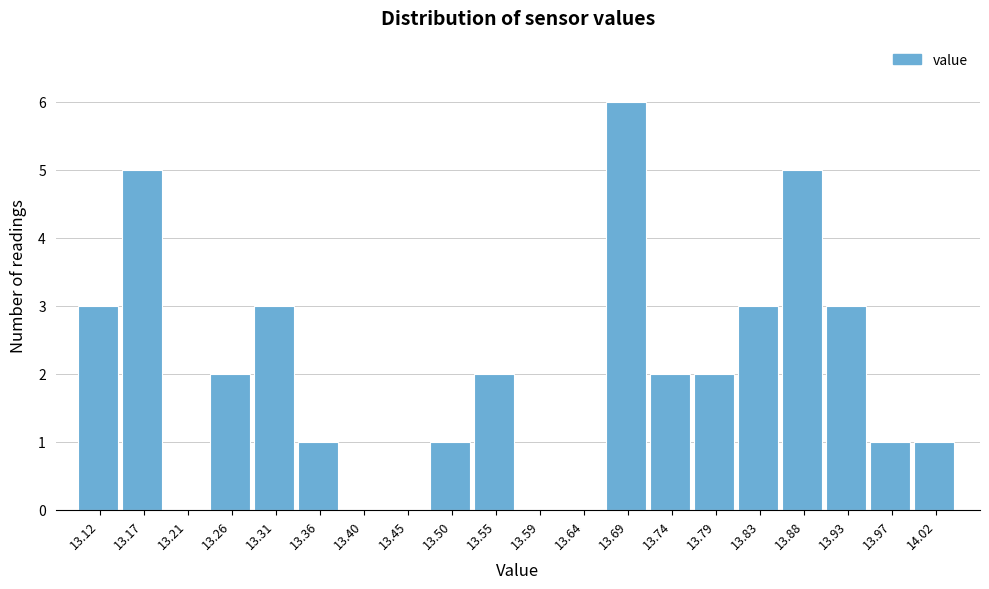

Reading right to left, what are all the values shown in this chart?

14.02=1	13.97=1	13.93=3	13.88=5	13.83=3	13.79=2	13.74=2	13.69=6	13.64=0	13.59=0	13.55=2	13.50=1	13.45=0	13.40=0	13.36=1	13.31=3	13.26=2	13.21=0	13.17=5	13.12=3